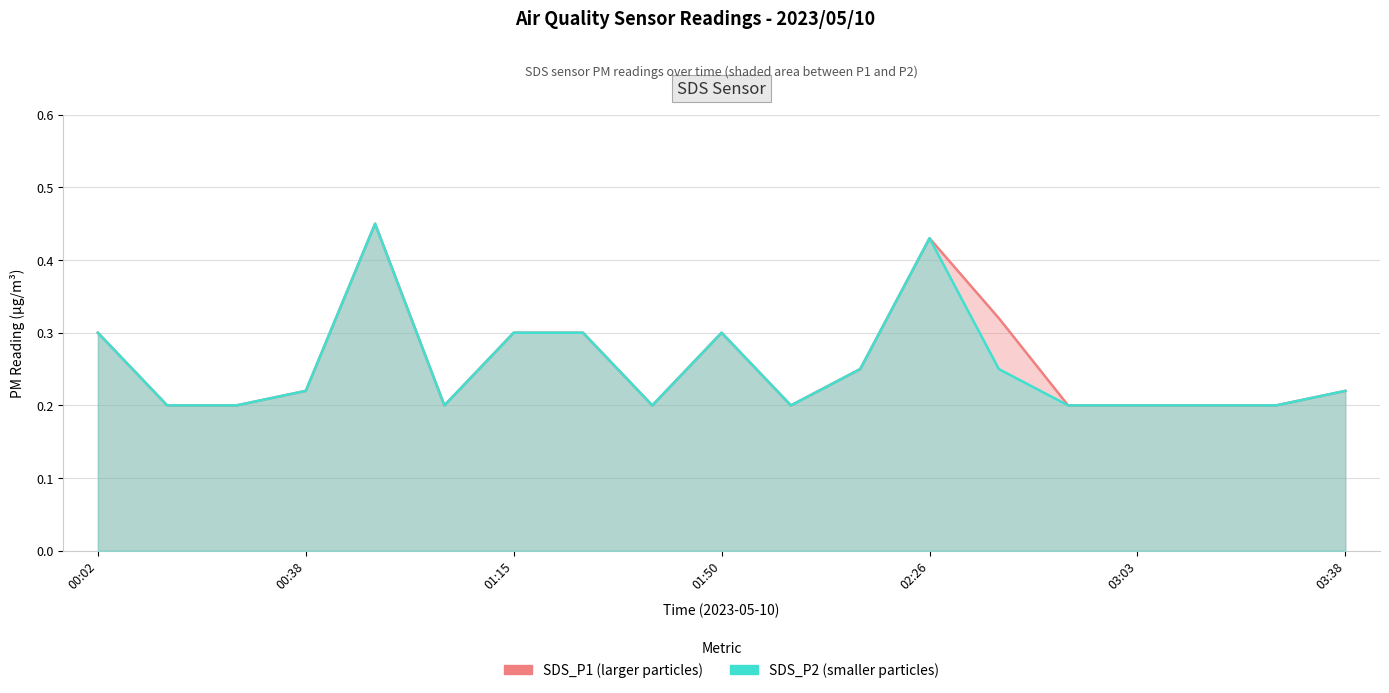

What is the total value across all series at 02:38?

0.6